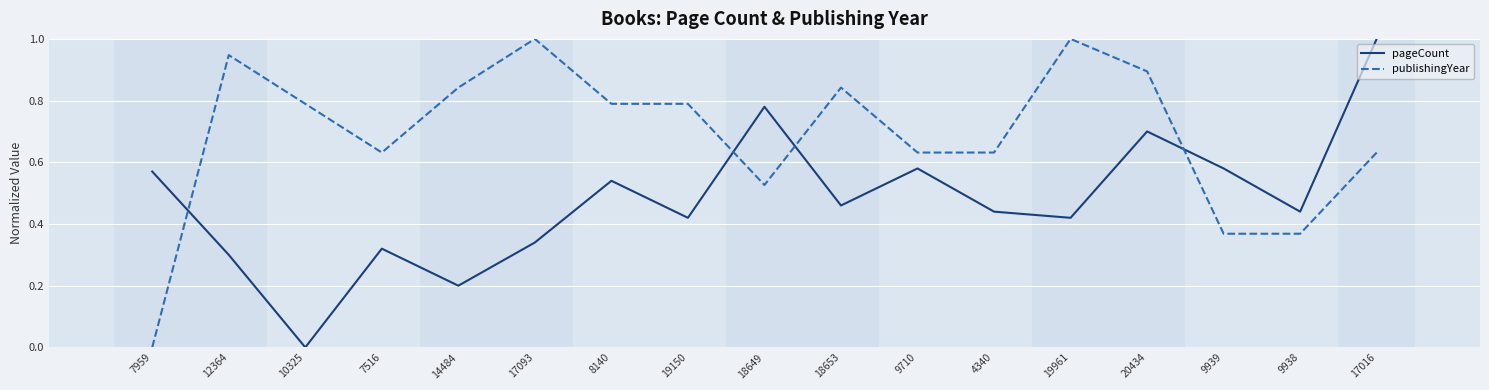

Is it true that pageCount equals 1.0 at 7959?

False